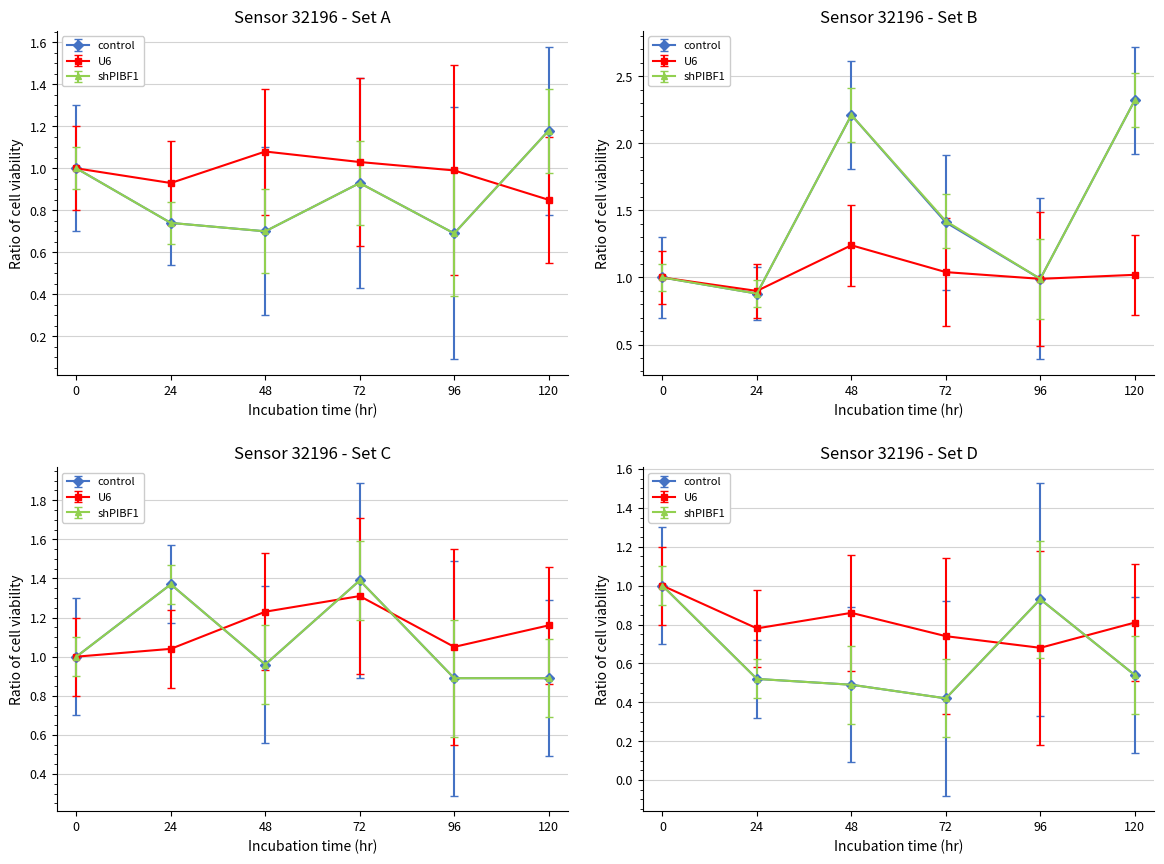

What is the lowest value of the P1 series?

0.7